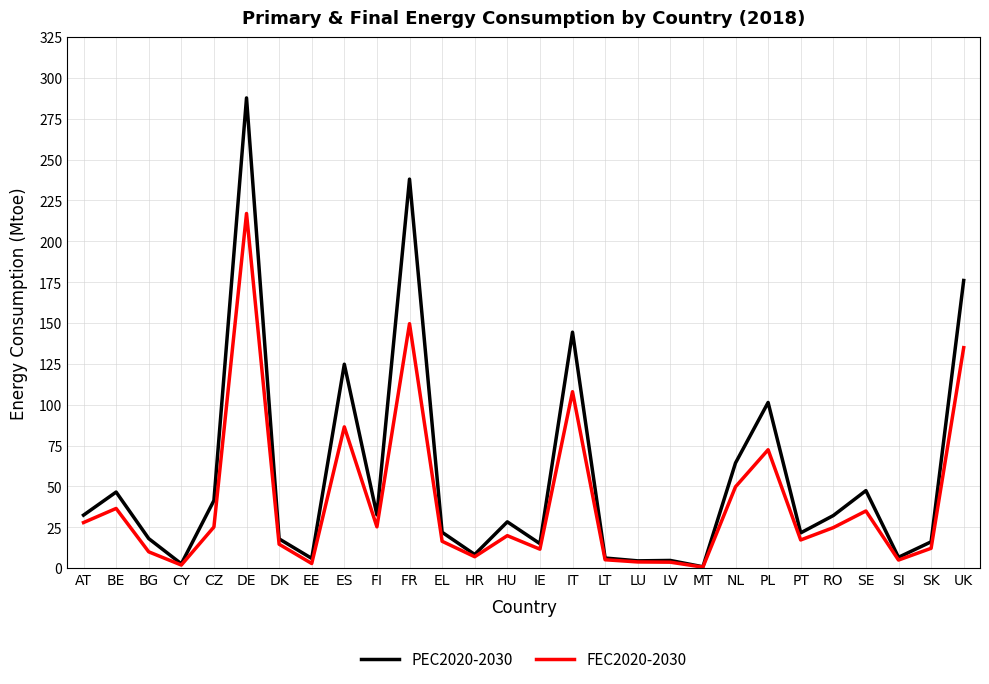

The value of PEC2020-2030 at ES is 124.8. True or false?

True